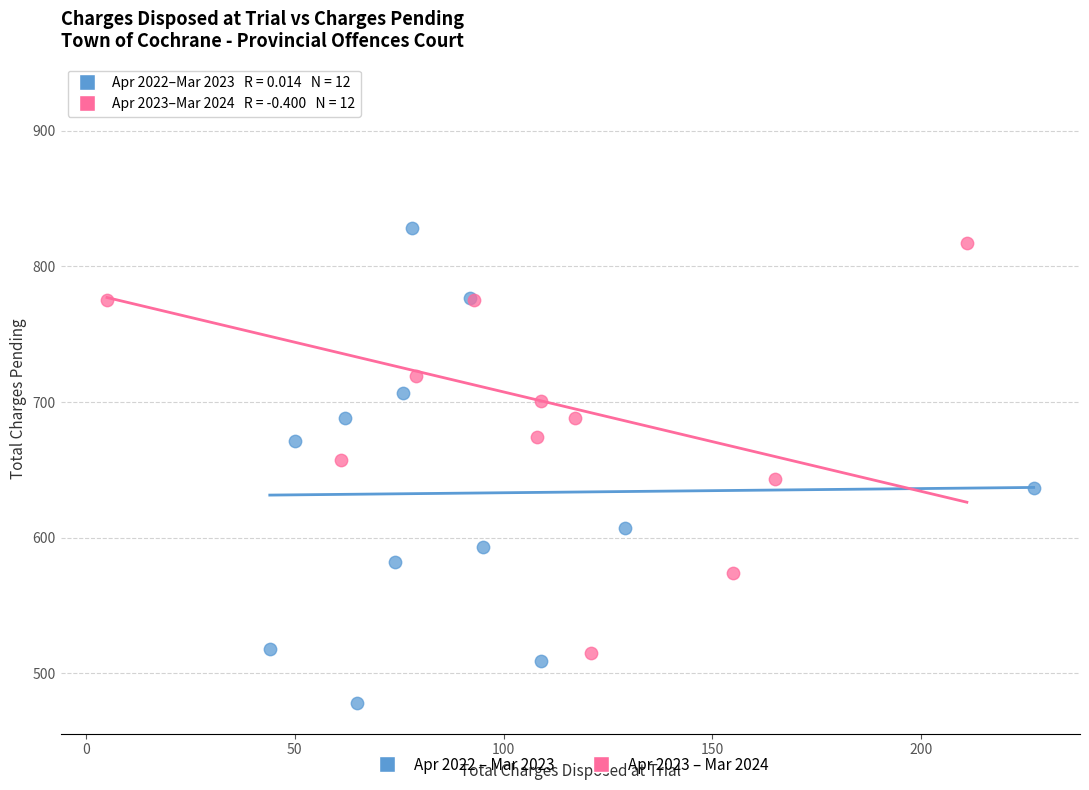

Which series contains the highest Y value?

Apr 2023 – Mar 2024